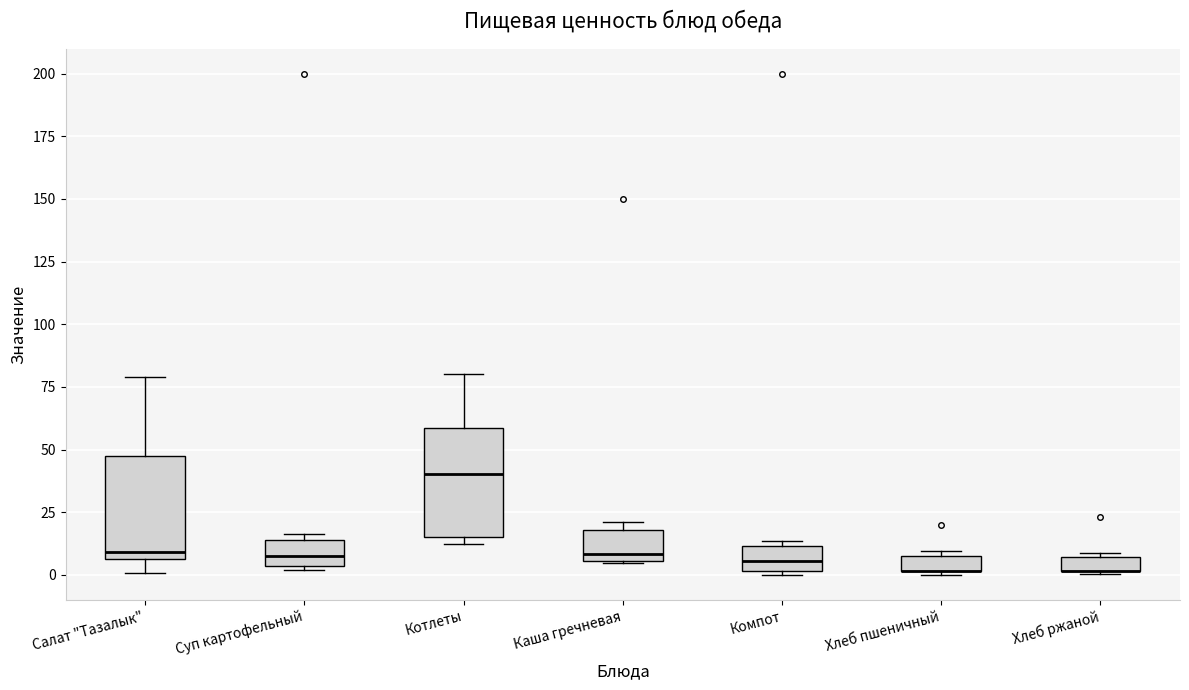

Where is the lower edge of the box for Каша гречневая on the y-axis? The values are not printed on the chart, so give them approximately, as read against the axis.

5